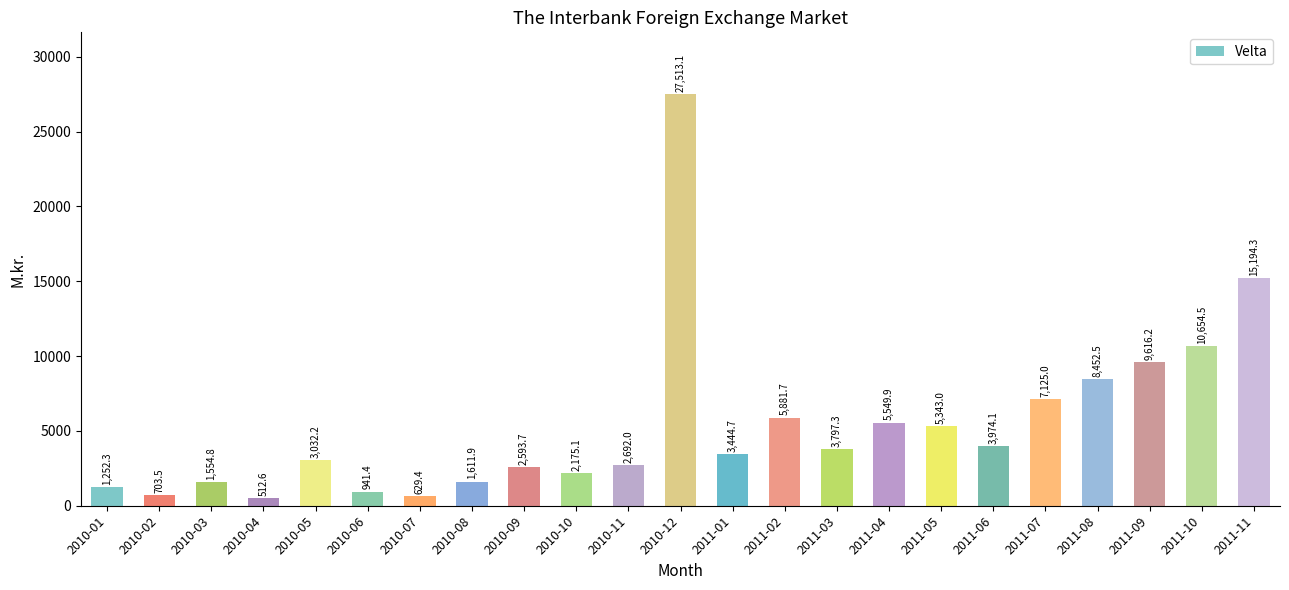

What is the sum of the values at 2011-02 and 2010-05?

8913.9